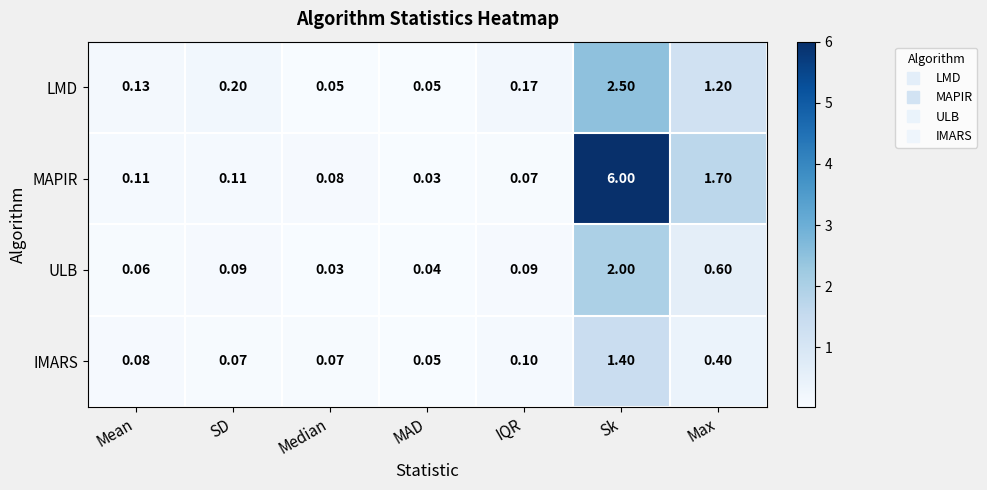

How many series are shown in this chart?

4